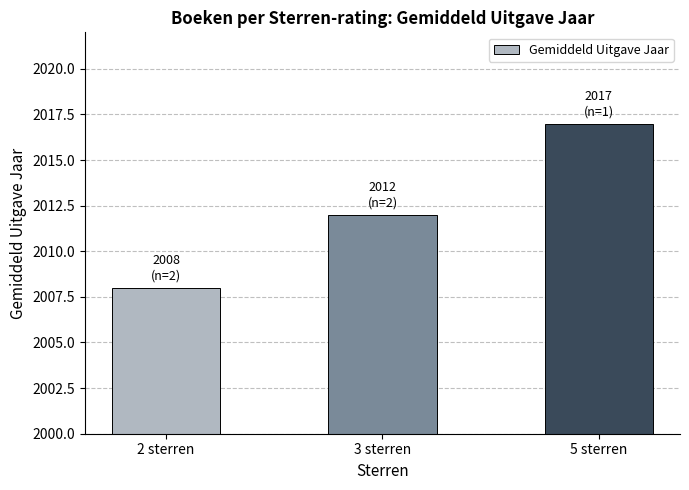

Rank the categories by value from highest to lowest.

5 sterren, 3 sterren, 2 sterren